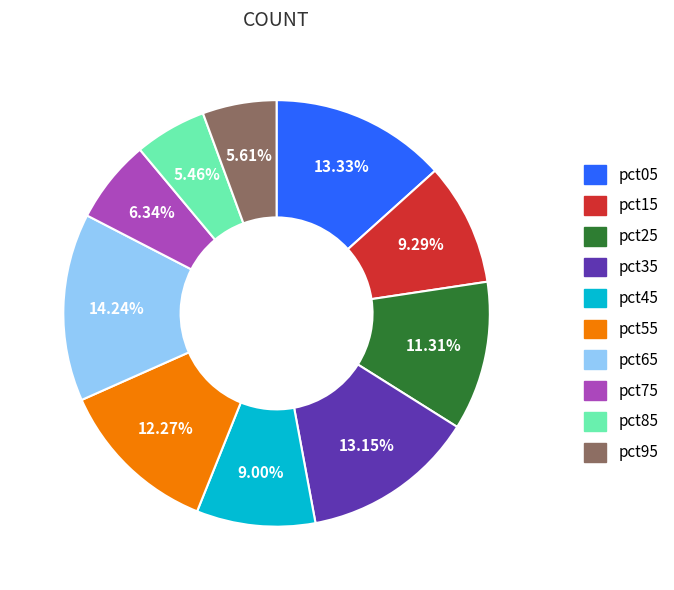

What percentage is the pct65 slice, to the nearest percent?

14%